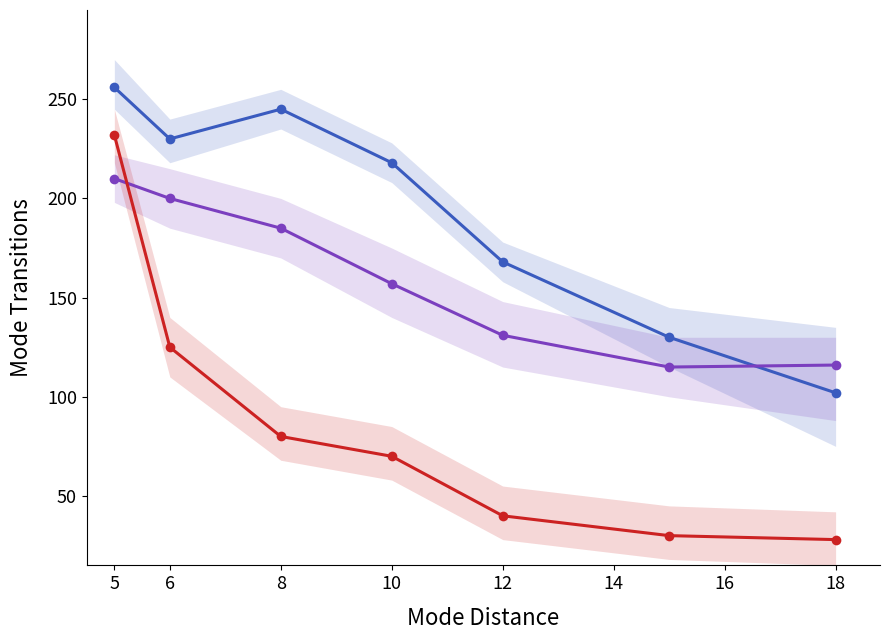

At 12, list the series in order from smallest to largest.

KONTRBR, IZNOS02, IZNOS01